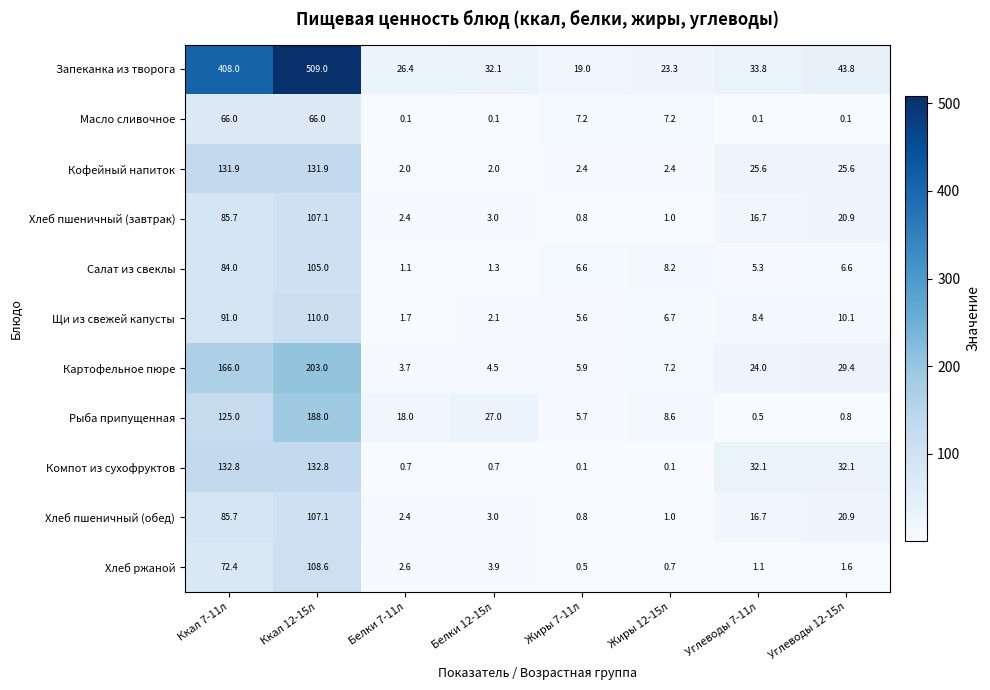

Is it true that Хлеб пшеничный (завтрак) equals 2.4 at Белки 7-11л?

True